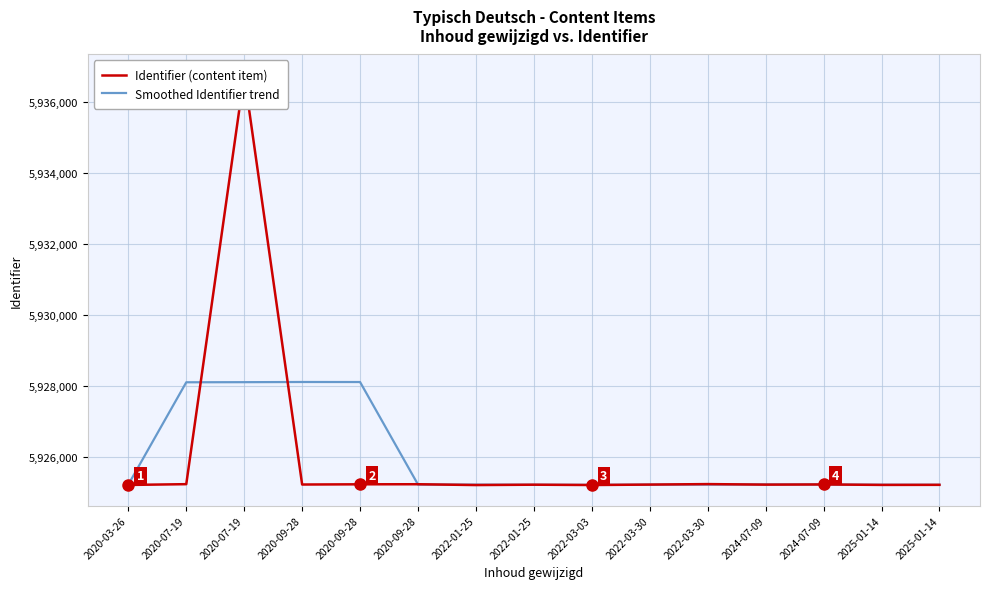

Reading left to right, transcribe all the data shown in this chart.

Identifier (content item): 2020-03-26=5925215	2020-07-19=5925237	2020-07-19=5936771	2020-09-28=5925227	2020-09-28=5925233	2020-09-28=5925235	2022-01-25=5925212	2022-01-25=5925222	2022-03-03=5925213	2022-03-30=5925225	2022-03-30=5925239	2024-07-09=5925224	2024-07-09=5925229	2025-01-14=5925216	2025-01-14=5925218
Smoothed Identifier trend: 2020-03-26=5925226	2020-07-19=5928109	2020-07-19=5928112	2020-09-28=5928117	2020-09-28=5928116	2020-09-28=5925226	2022-01-25=5925225	2022-01-25=5925220	2022-03-03=5925218	2022-03-30=5925224	2022-03-30=5925225	2024-07-09=5925229	2024-07-09=5925227	2025-01-14=5925221	2025-01-14=5925220